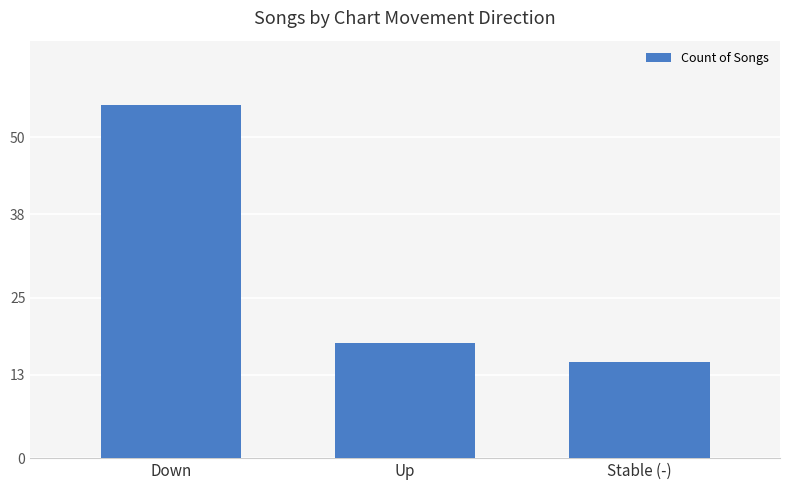

Count the number of categories in the chart.

3